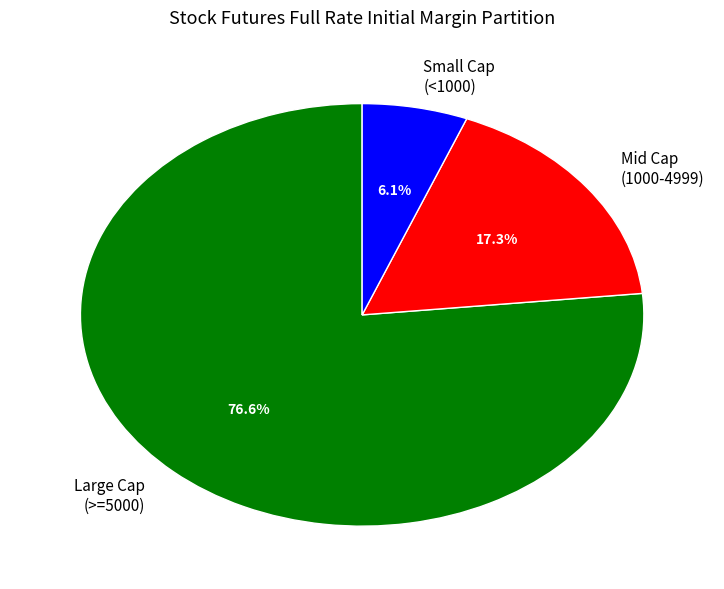

Which category has the smallest portion of the pie?

Small Cap (<1000)